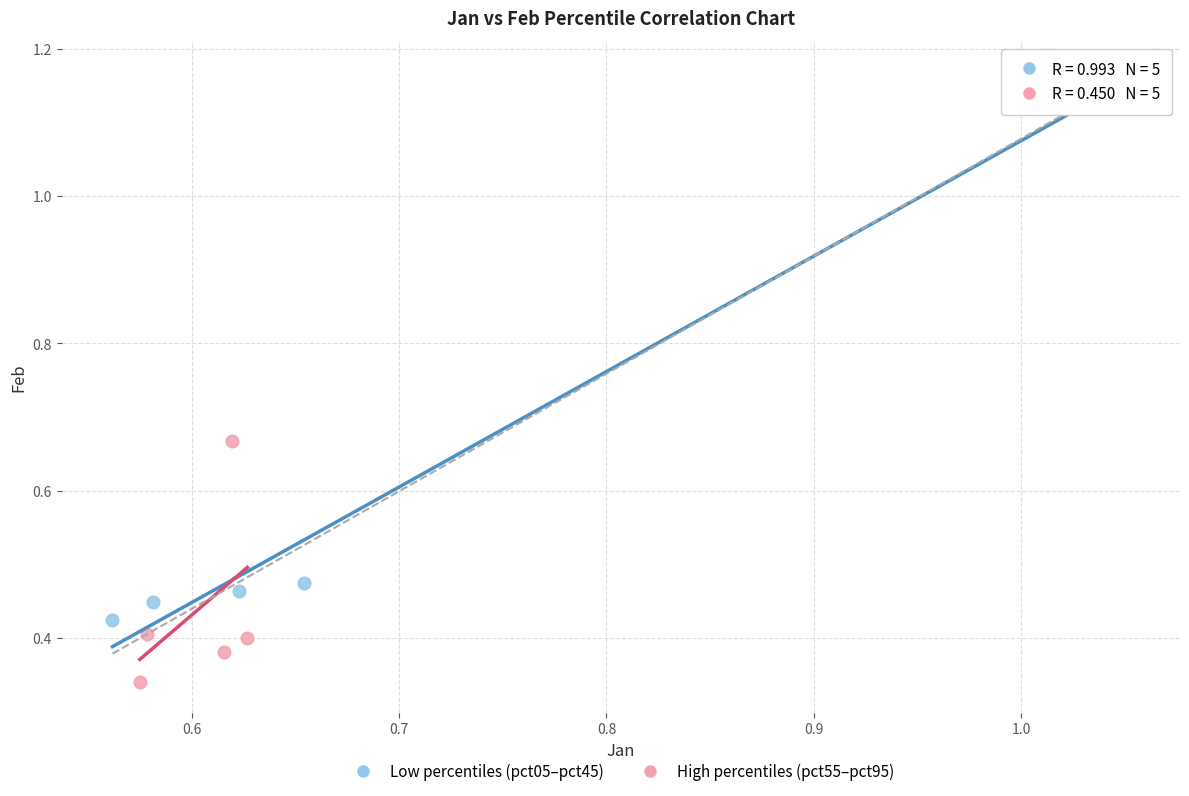

What are all the series names shown in the legend?

Low percentiles (pct05–pct45), High percentiles (pct55–pct95)